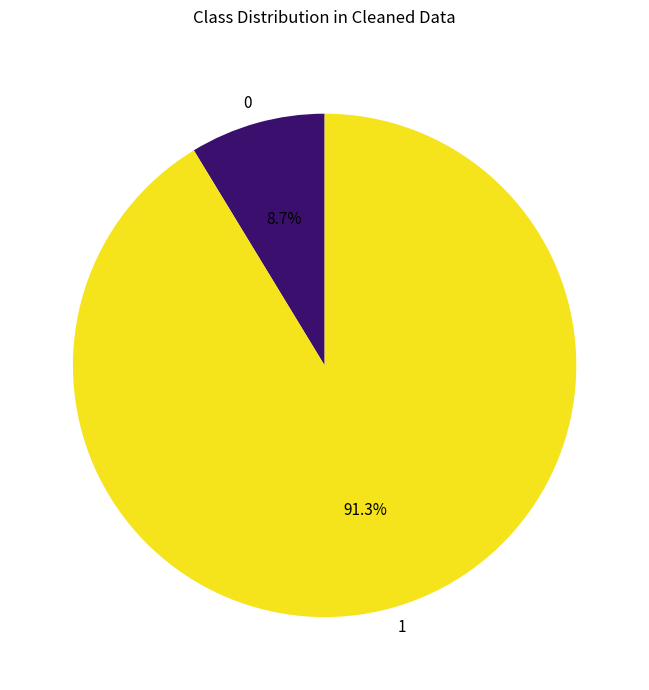

Rank the categories by value from lowest to highest.

0, 1